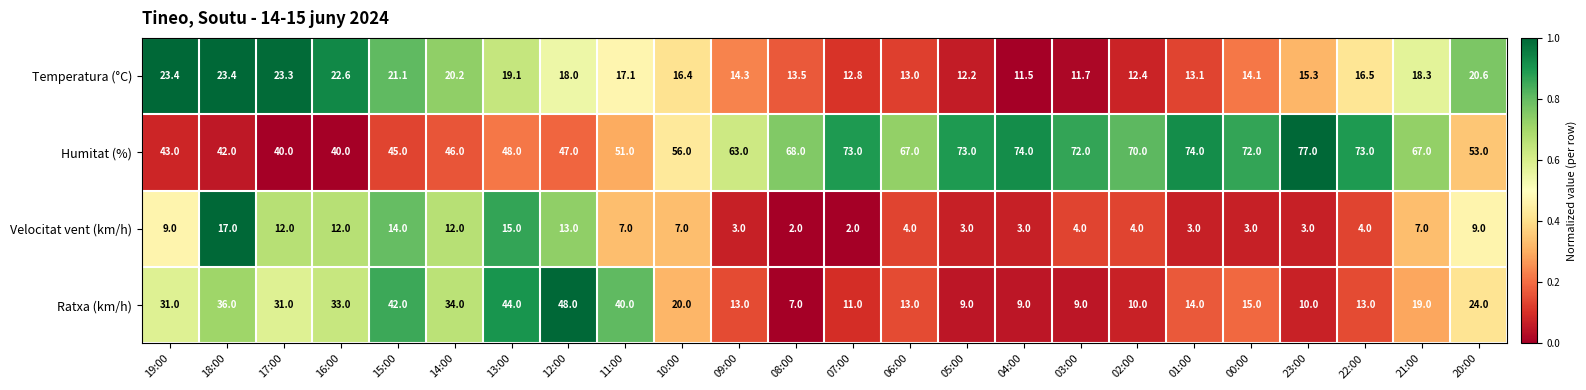

What is the total value across all series at 13:00?

126.1